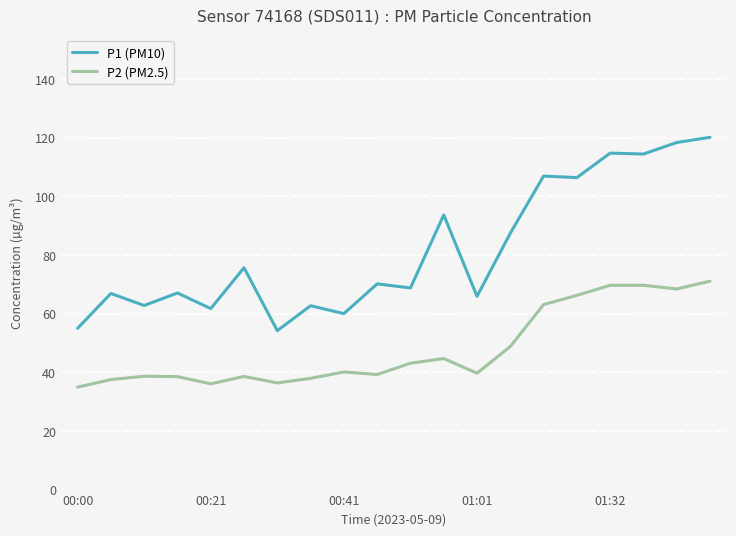

Which series has the widest spread of values?

P1 (PM10)